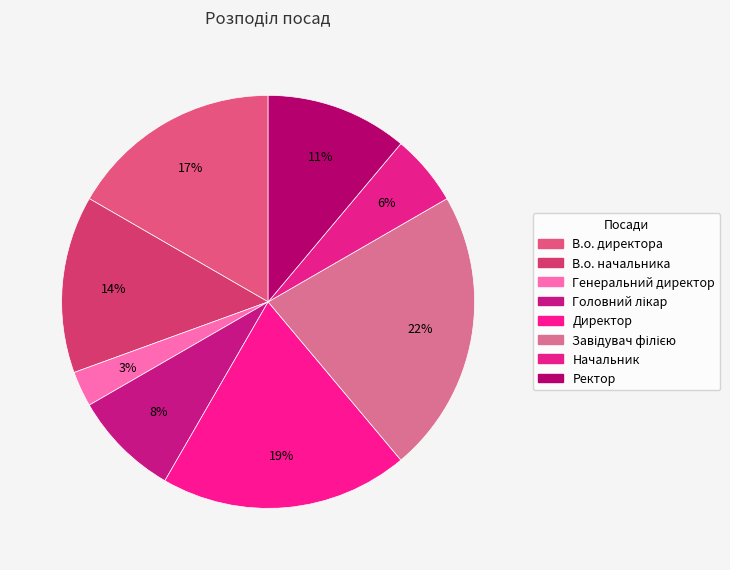

To the nearest percent, what percentage of the pie is Ректор?

11%